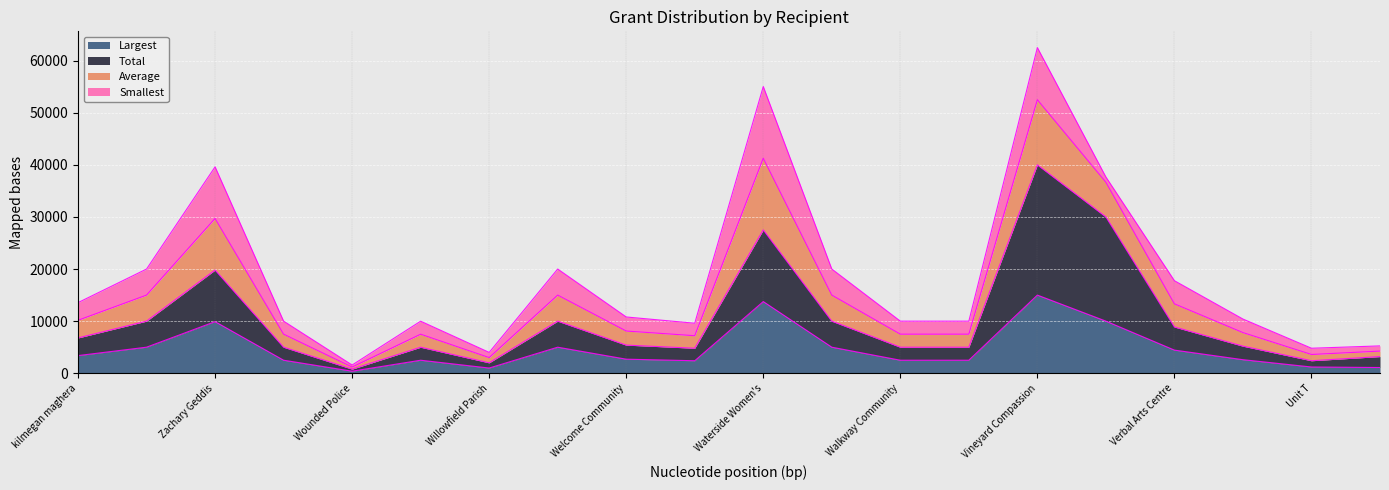

What is the highest value of the Largest series?

15000